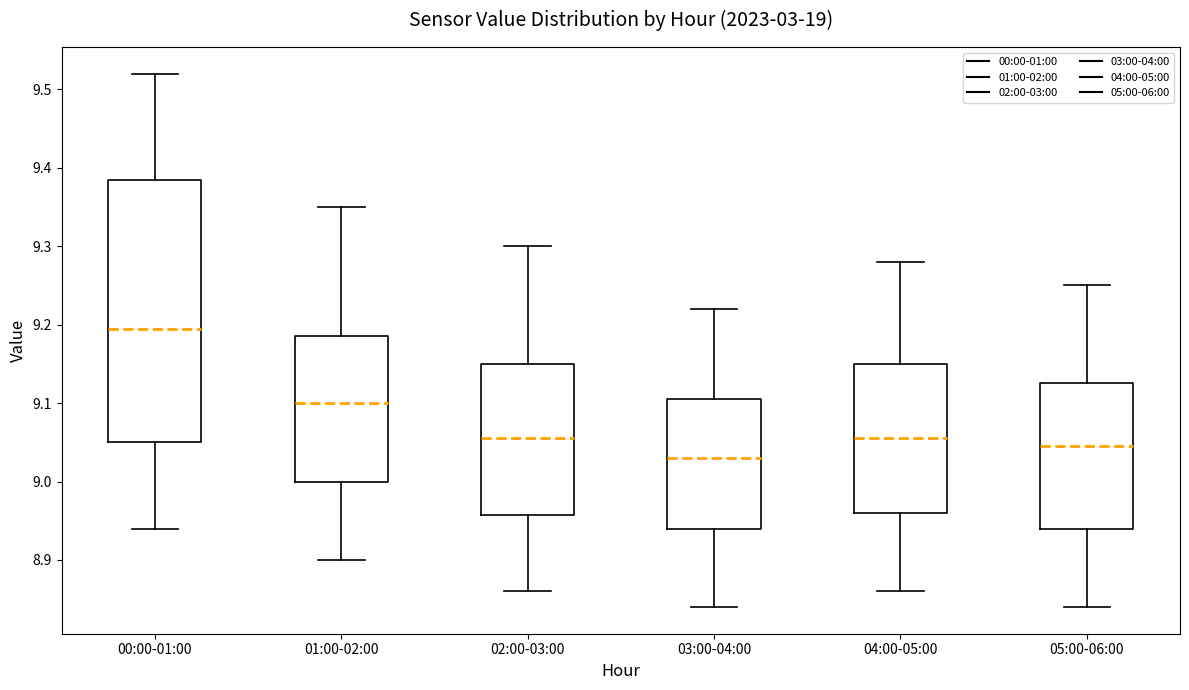

Which box is the tallest, from its lower edge to its upper edge?

00:00-01:00